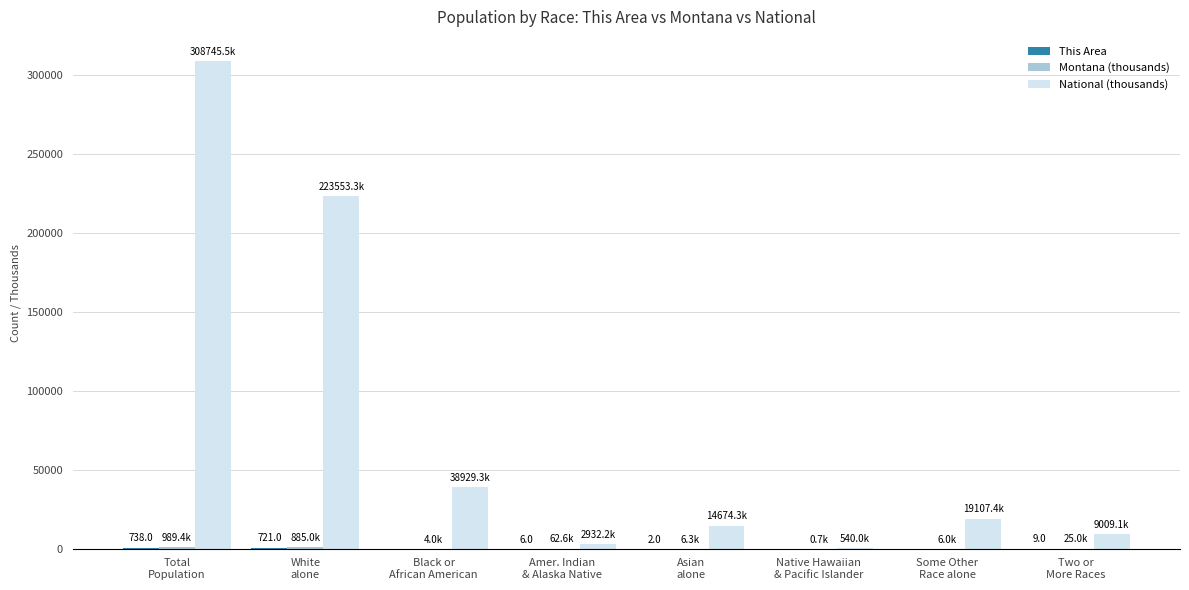

Which series has the largest total across all categories?

National (thousands)